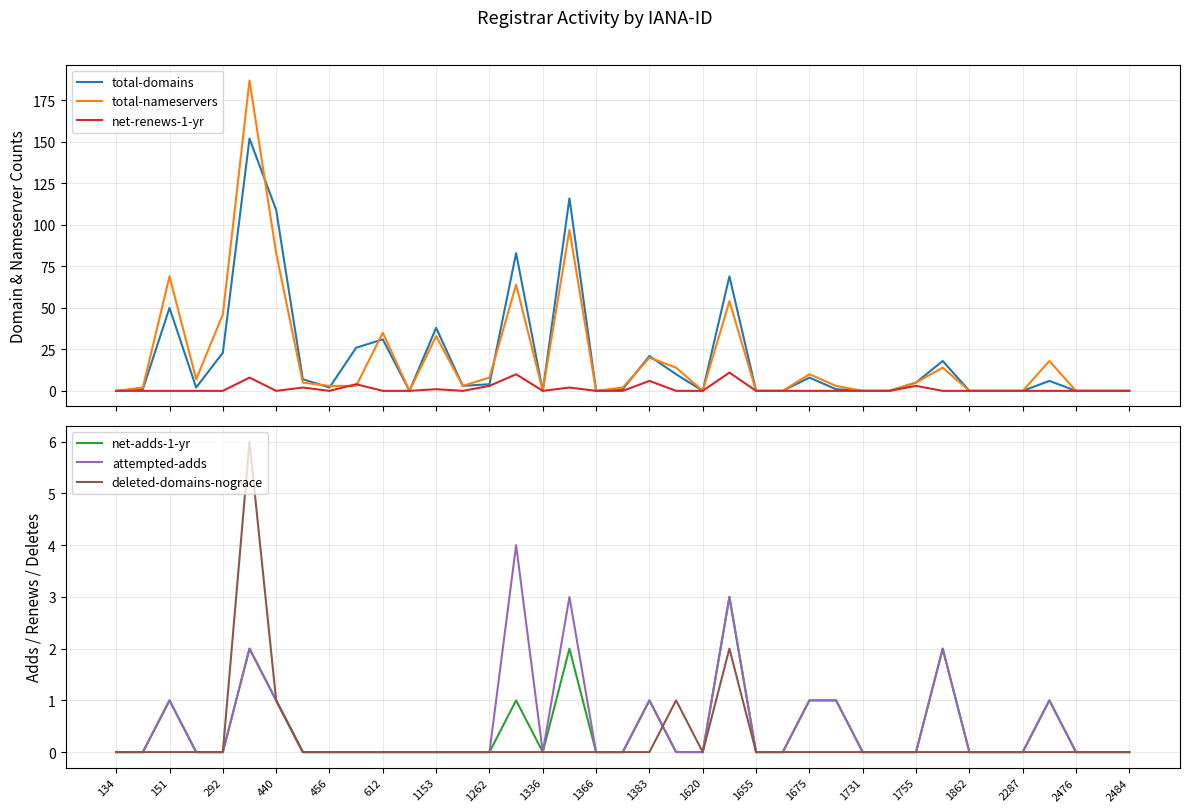

The value of total-nameservers at 27 is 1. True or false?

False